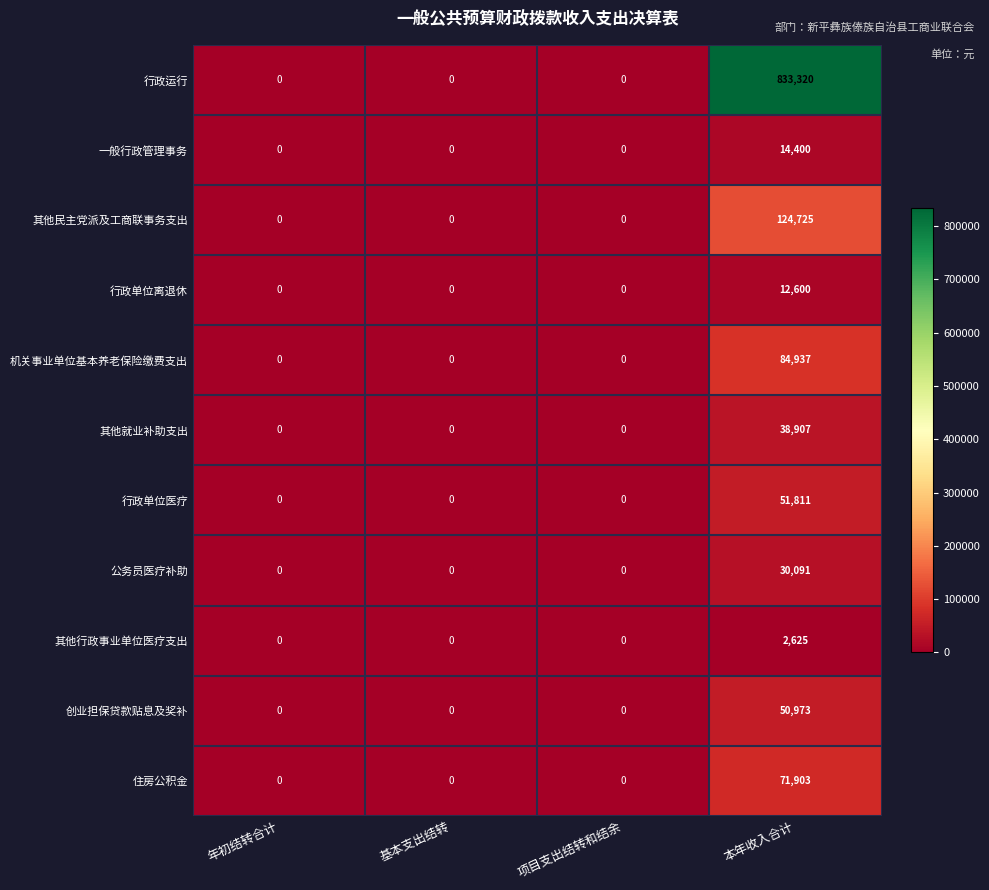

At which category is the sum across all series the highest?

本年收入合计